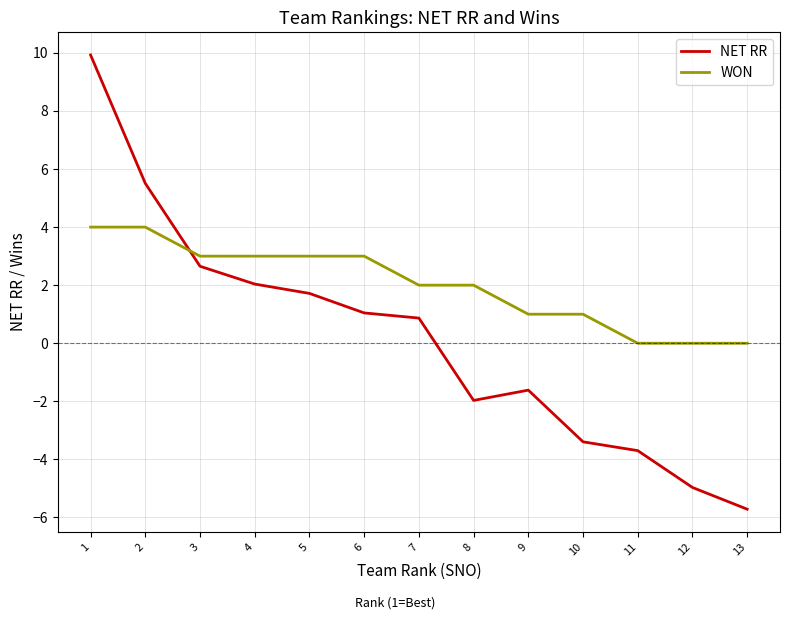

Does the chart have visible grid lines?

Yes